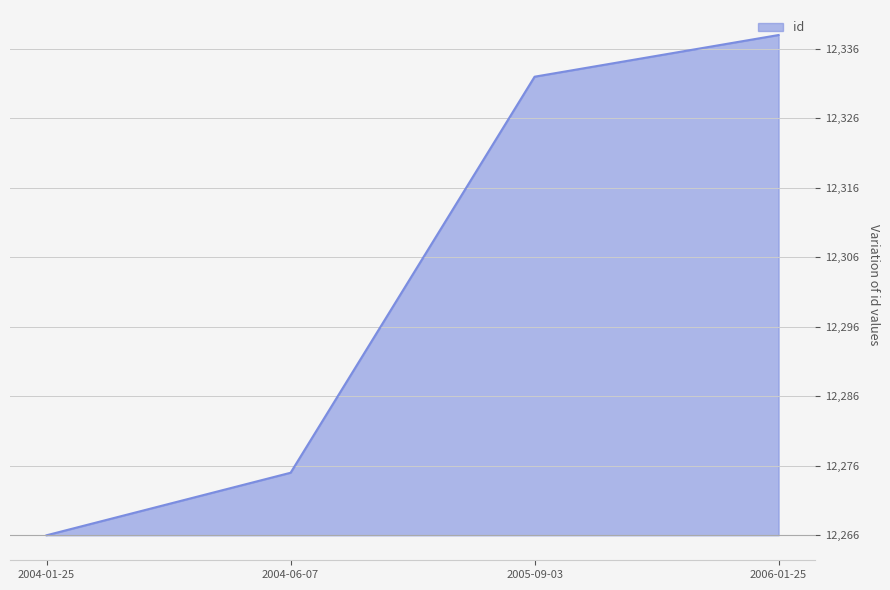

True or false: the data has more than 2 interior local peaks.

False